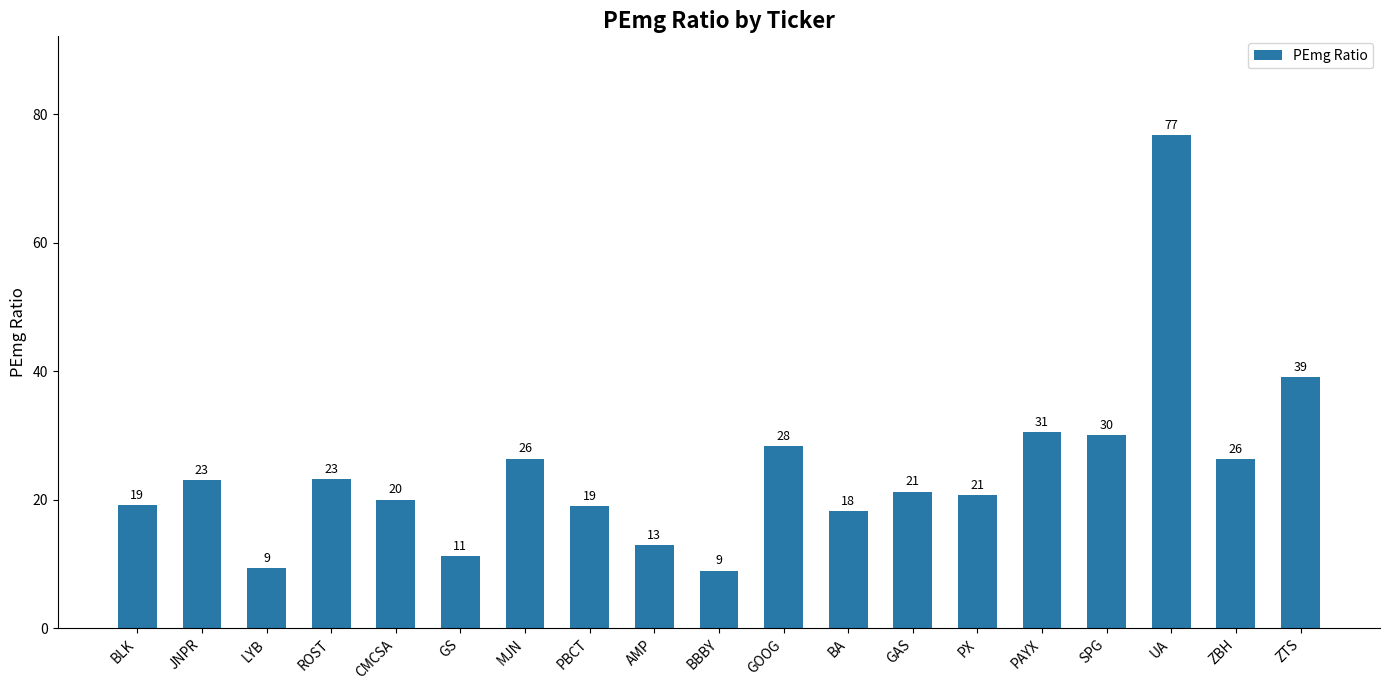

The chart shows a value of 8.6 at BA. True or false?

False